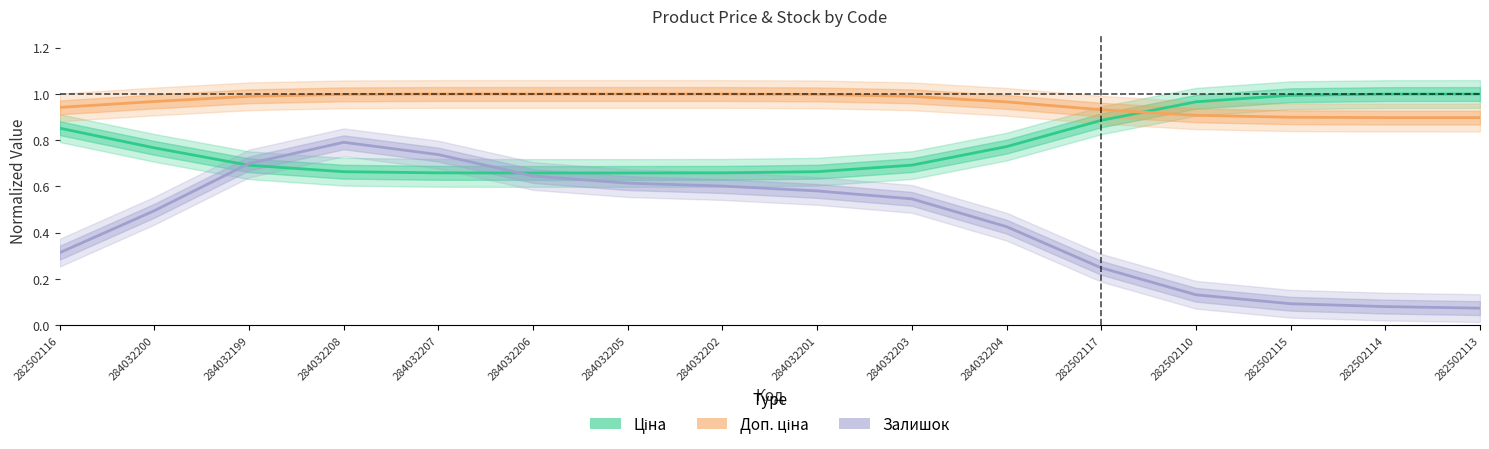

Rank the series by their maximum value, from lowest to highest.

Залишок, Ціна, Доп. ціна